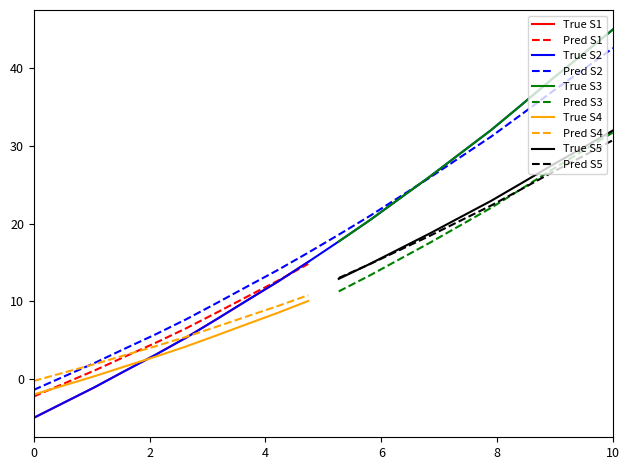

How many data points are above 17?

10